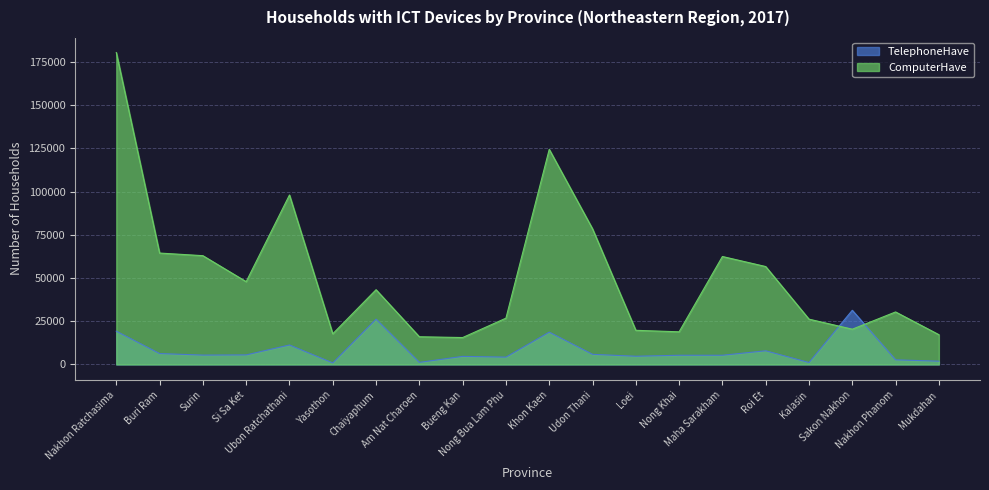

How many lines are shown in the chart?

2